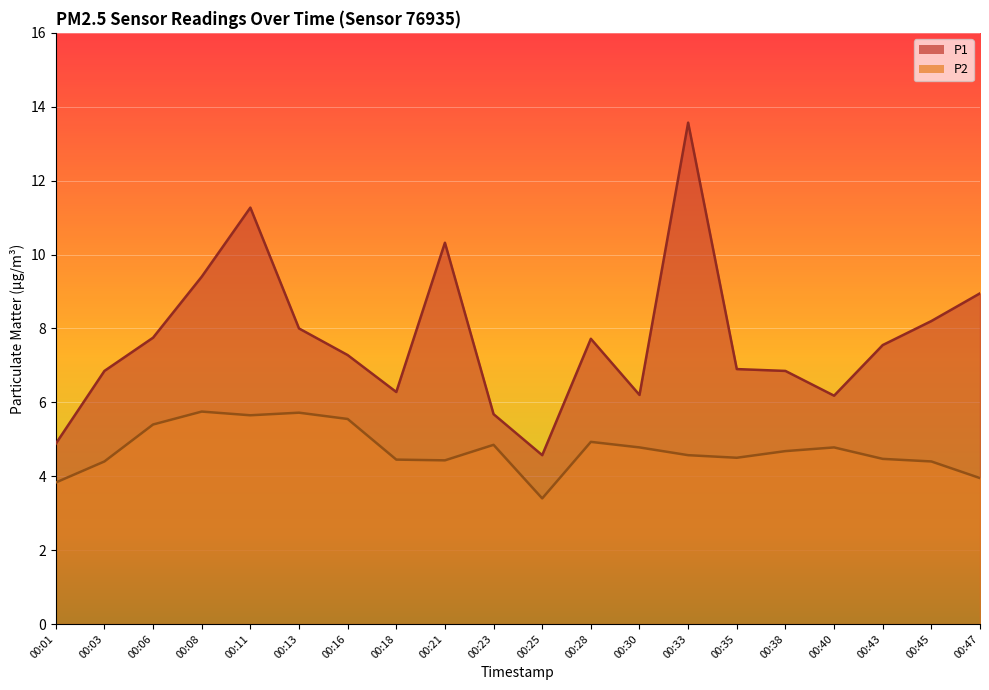

True or false: P2 has a value of 5.8 at 00:08.

True